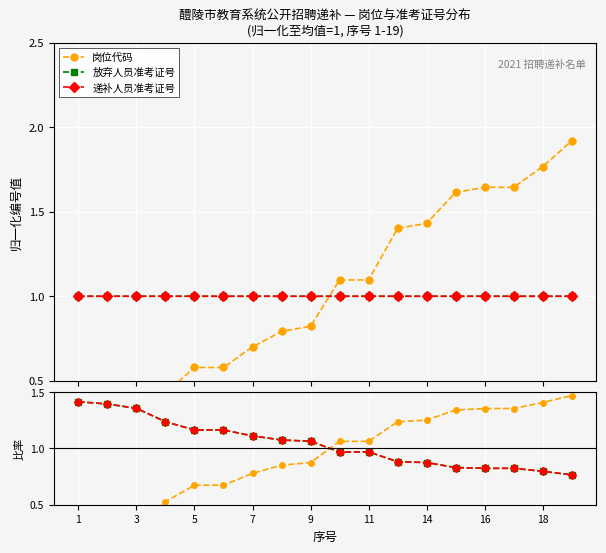

At how many categories does at least one series exceed 1?

18